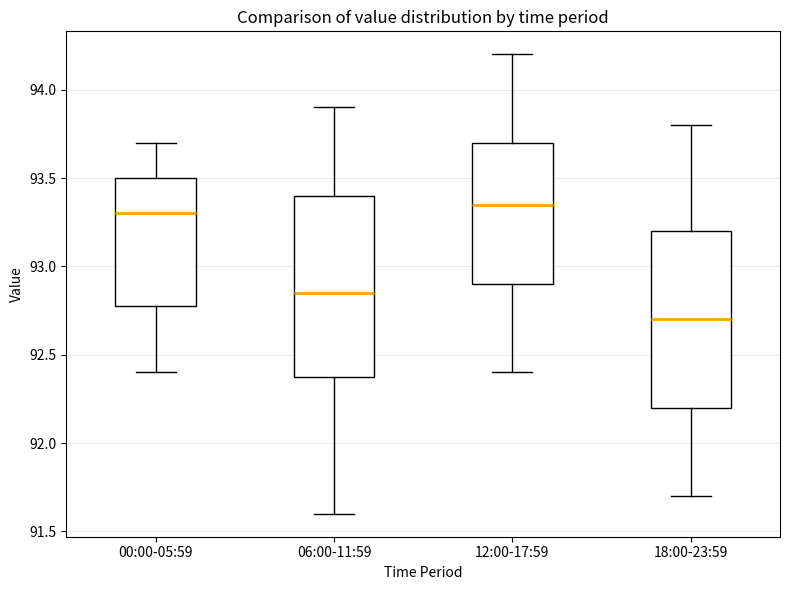

Which box's median line is the lowest?

18:00-23:59